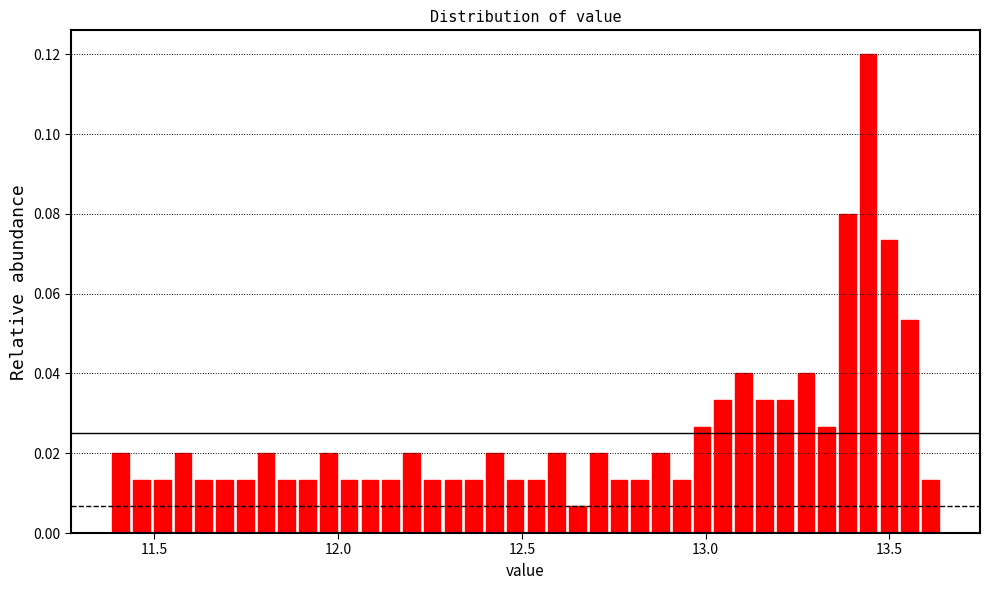

Around what value on the x-axis is the tallest bar? Give the approximate position of its centre, as read against the axis.

13.45